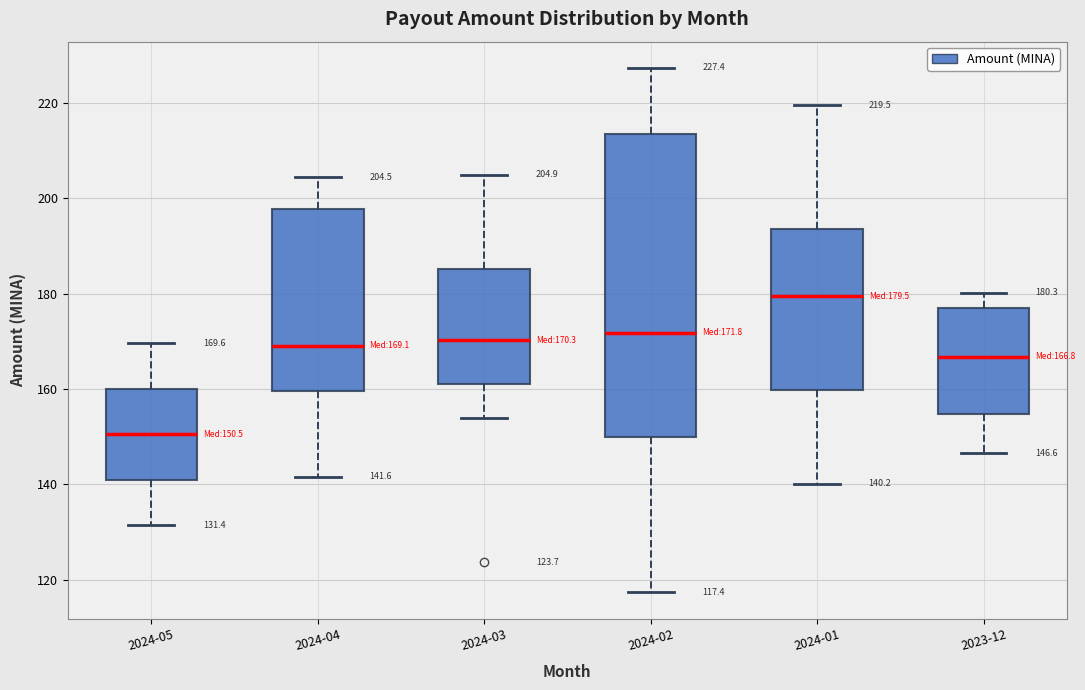

Which box is the tallest, from its lower edge to its upper edge?

2024-02